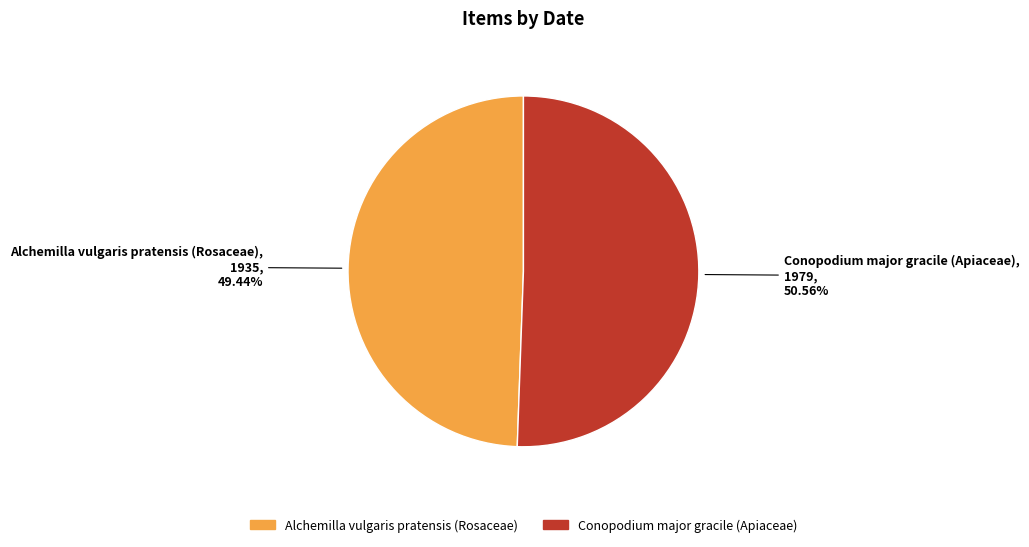

Count the number of slices in the pie.

2